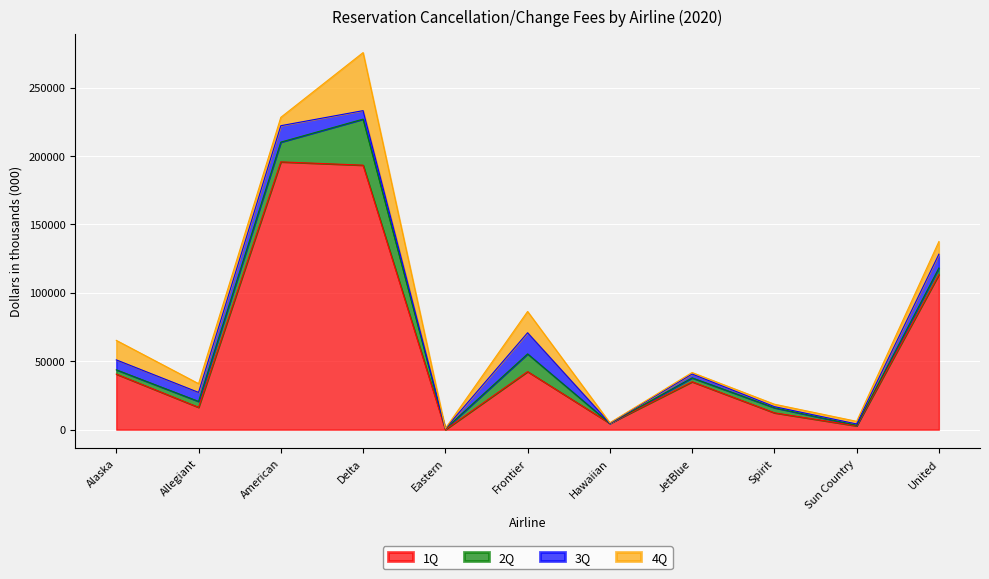

At which label is 4Q closest to 21272?

Frontier